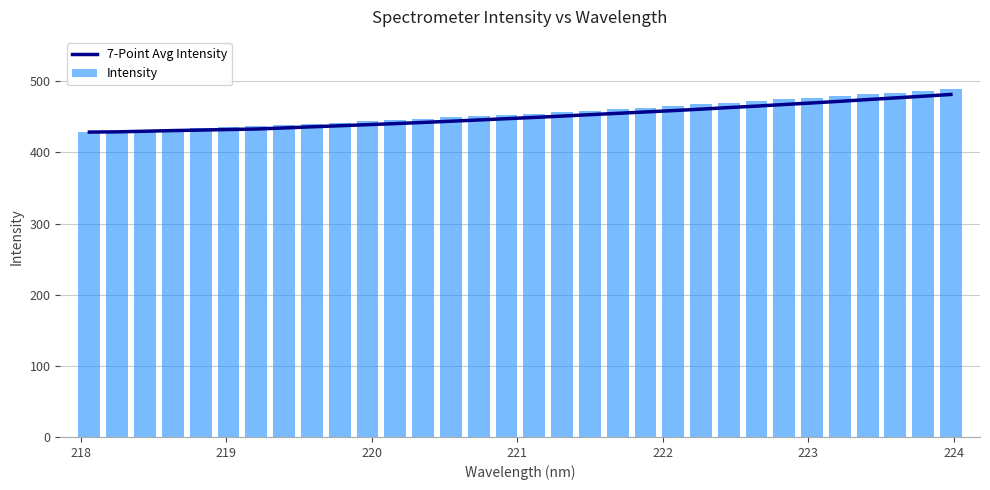

What is the lowest value of the Intensity series?

428.6